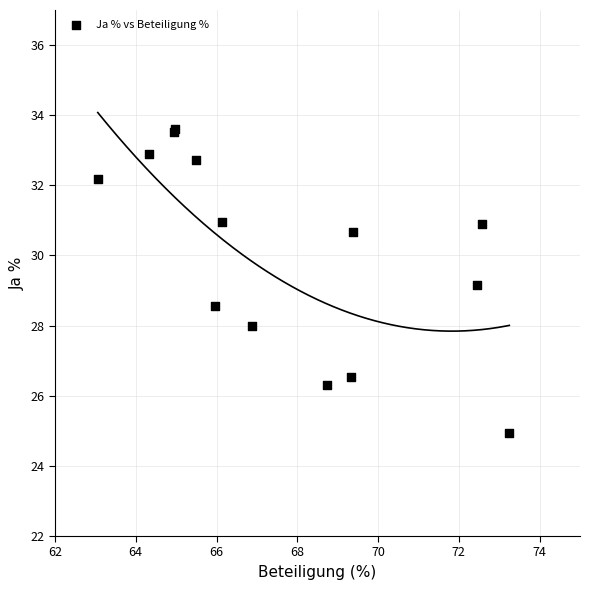

What Y value in the scatter plot is closest to 29?

29.2